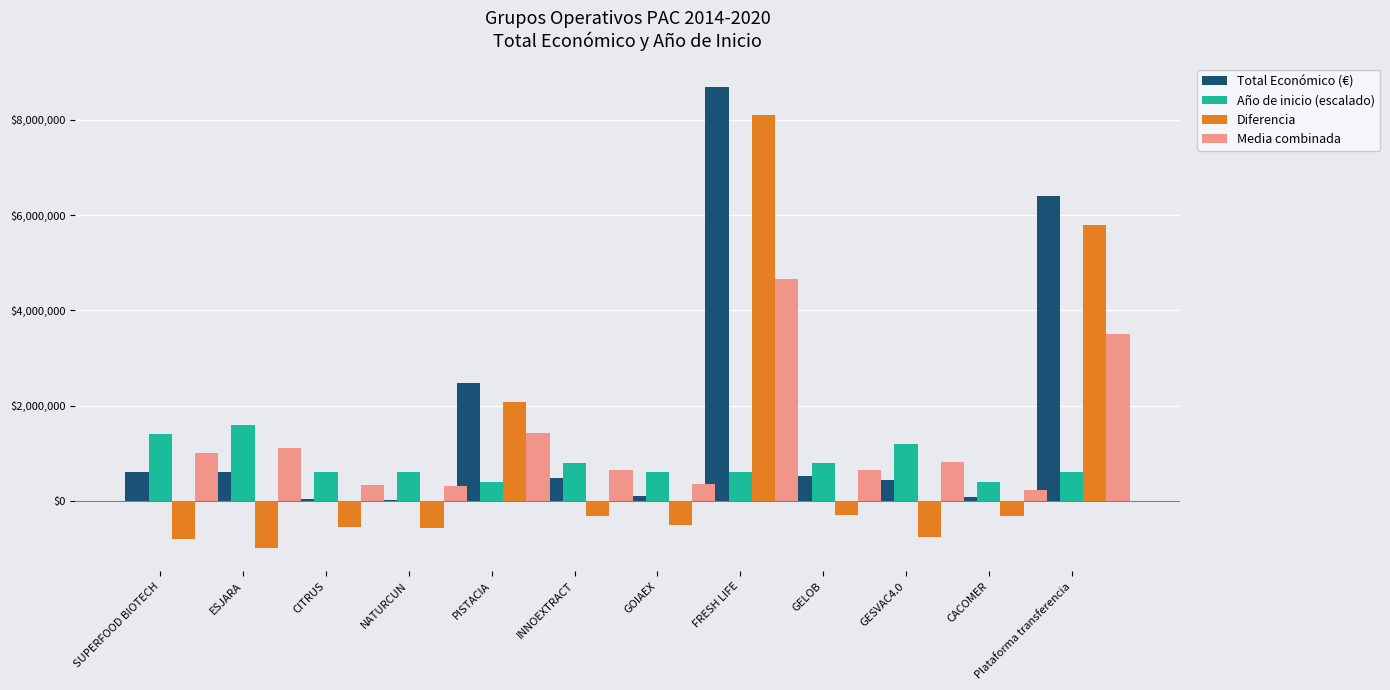

Between SUPERFOOD BIOTECH and Plataforma transferencia, which series saw the biggest shift?

Diferencia